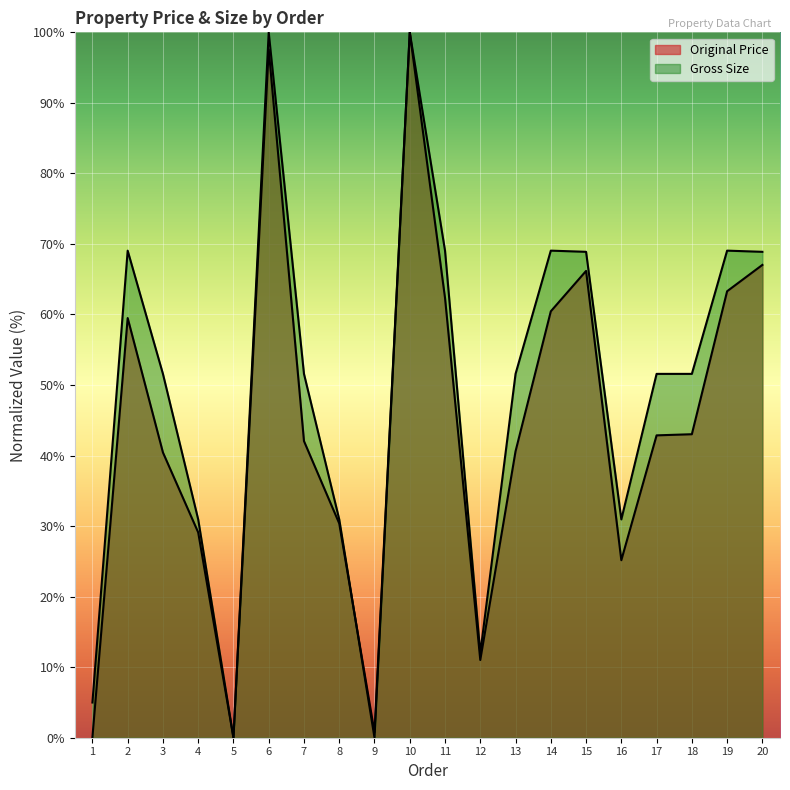

Between which two adjacent categories do Original Price and Gross Size first intersect?

8 and 9